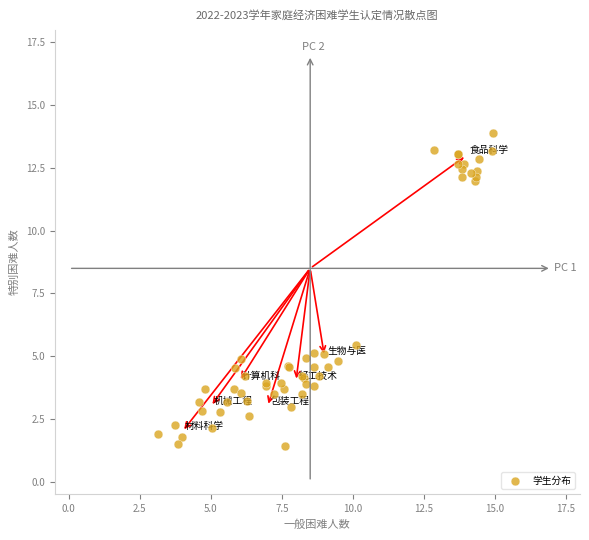

What Y value in the scatter plot is closest to 7?

5.4